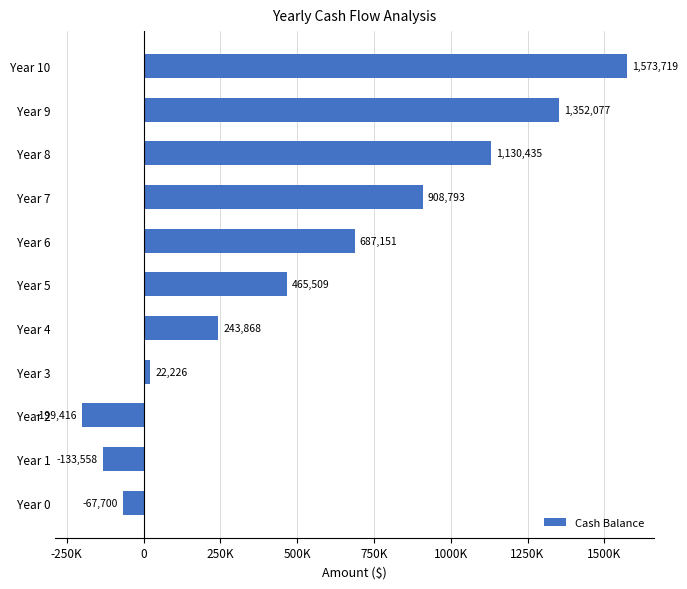

Does the chart contain any negative values?

Yes